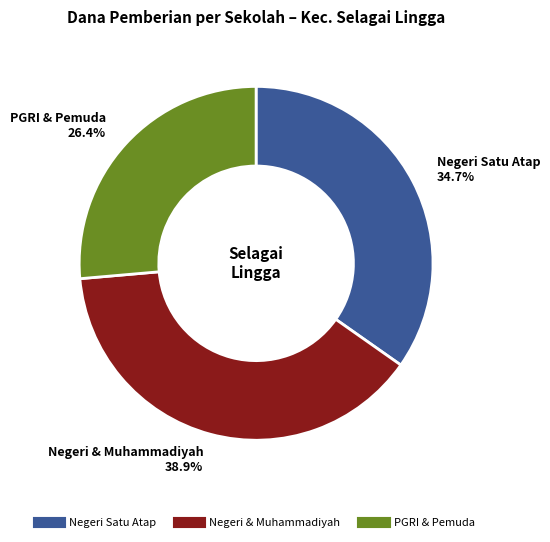

Is there a majority slice in this chart?

No